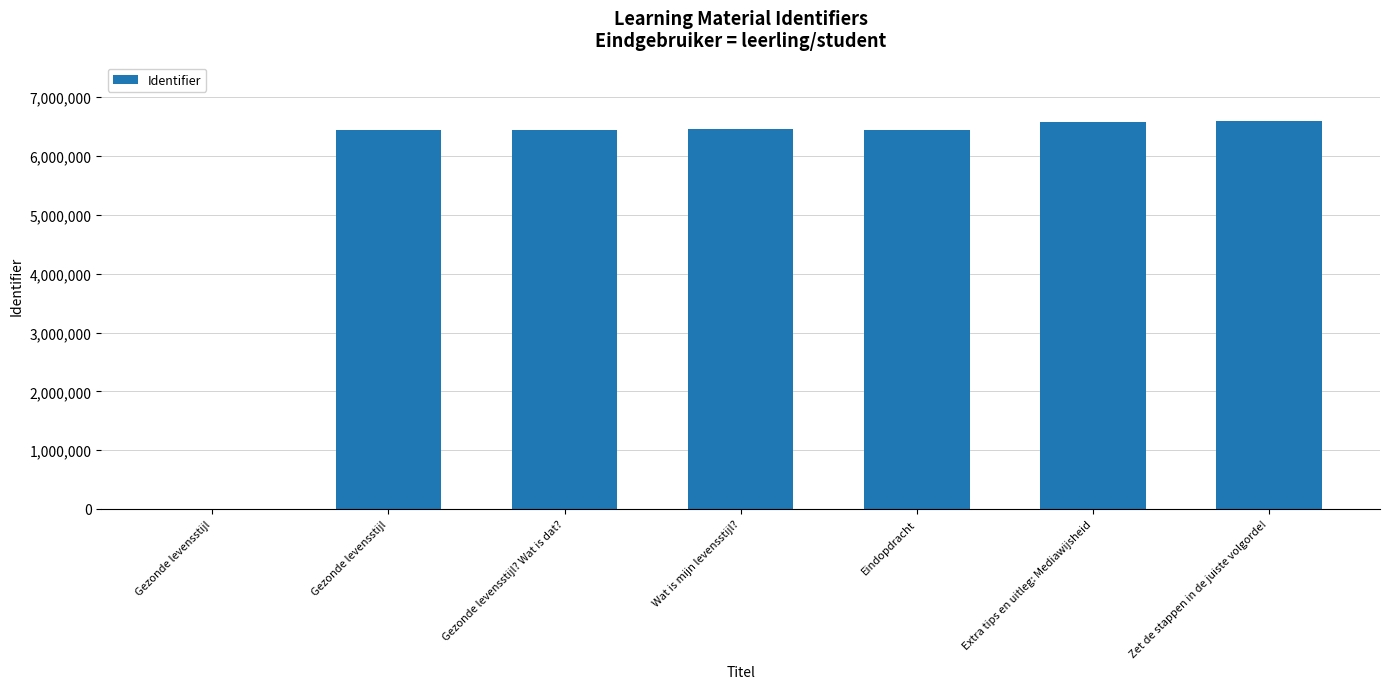

The chart shows a value of 6450609 at Eindopdracht. True or false?

True